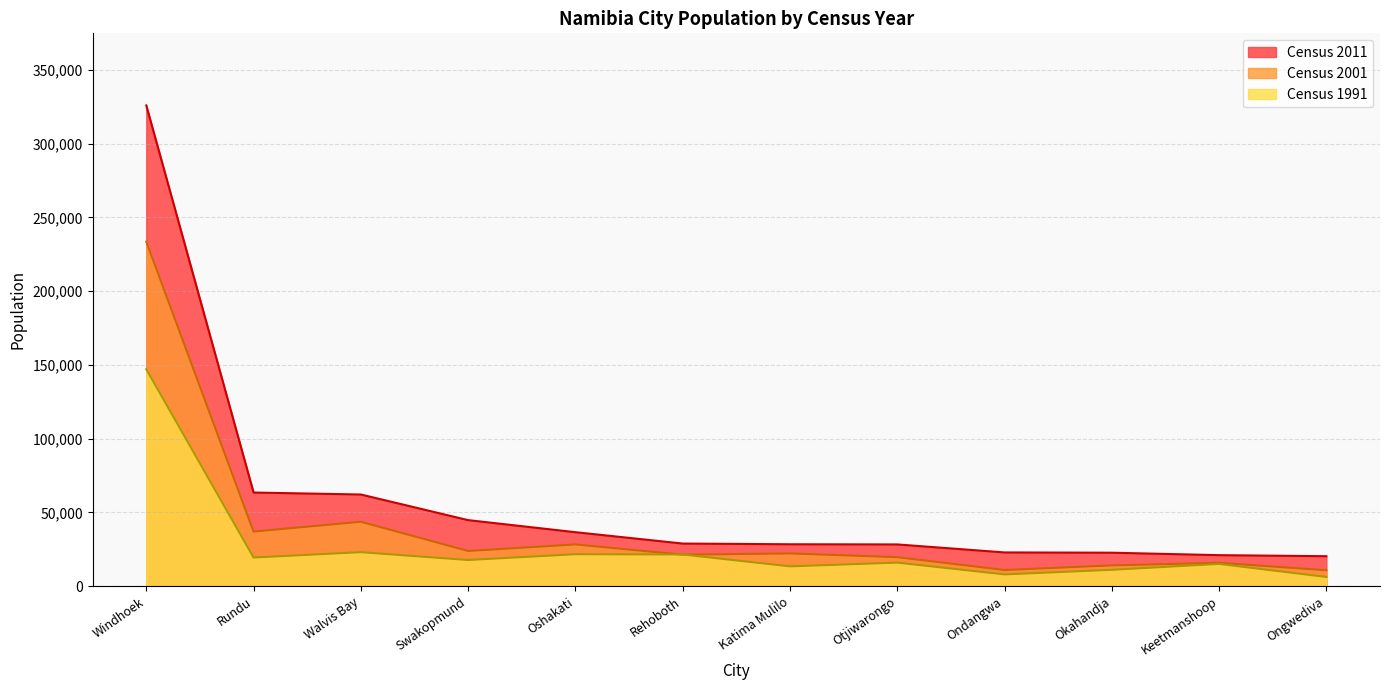

What is the label of the 8th point from the right?

Oshakati